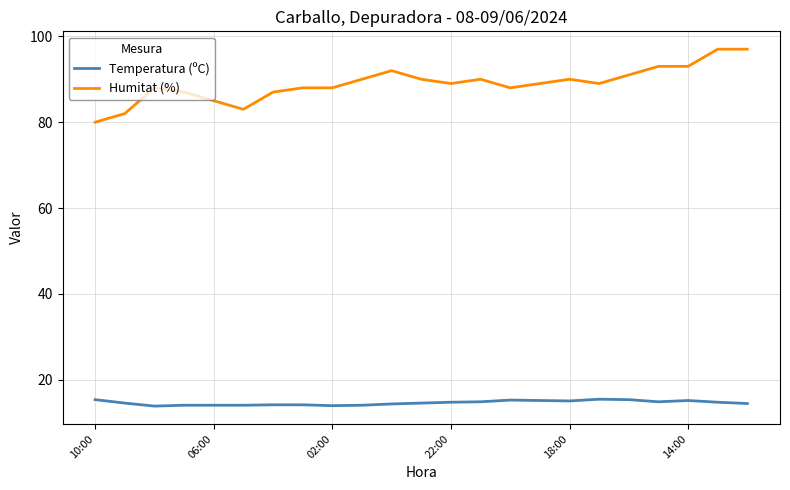

Which series has the largest range (max minus min)?

Humitat (%)